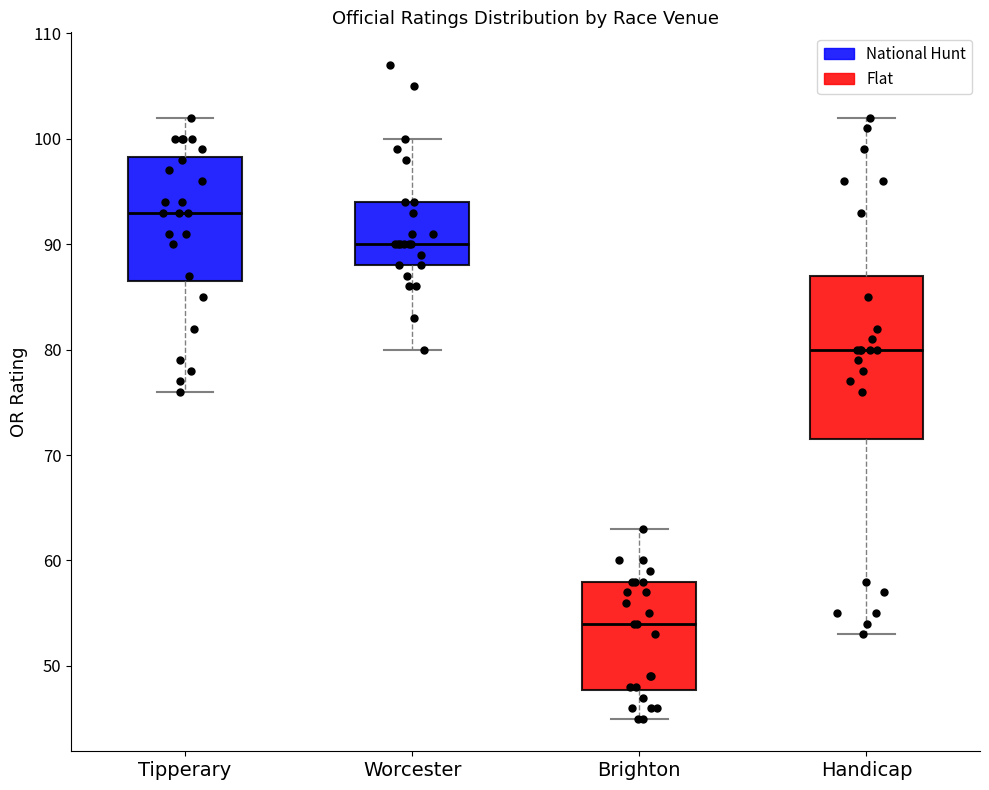

Which box's median line is the highest?

Tipperary